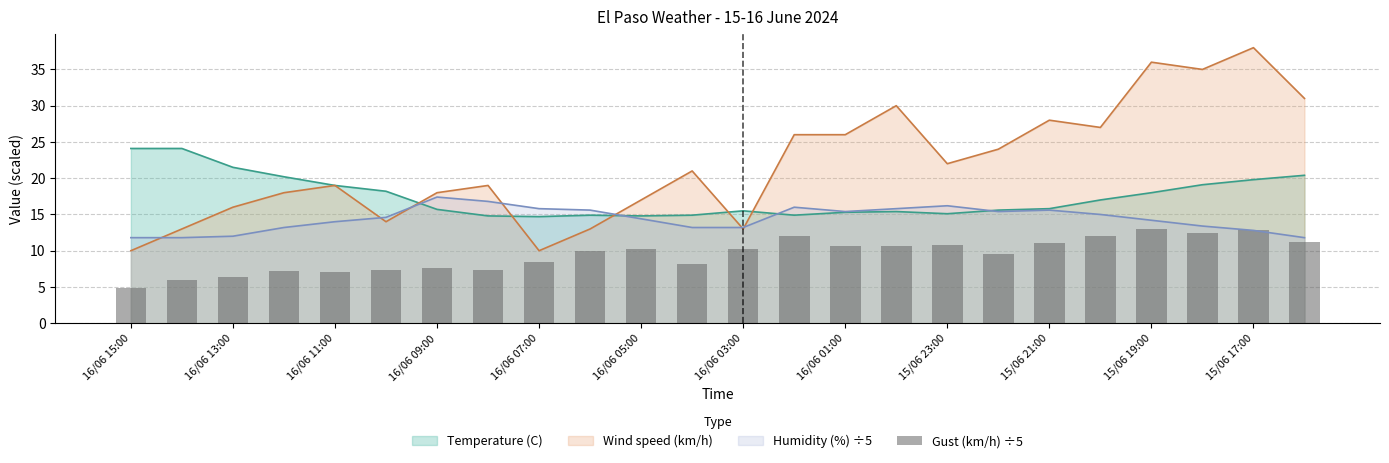

Is it true that Temperature (C) equals 19.8 at 15/06 17:00?

True